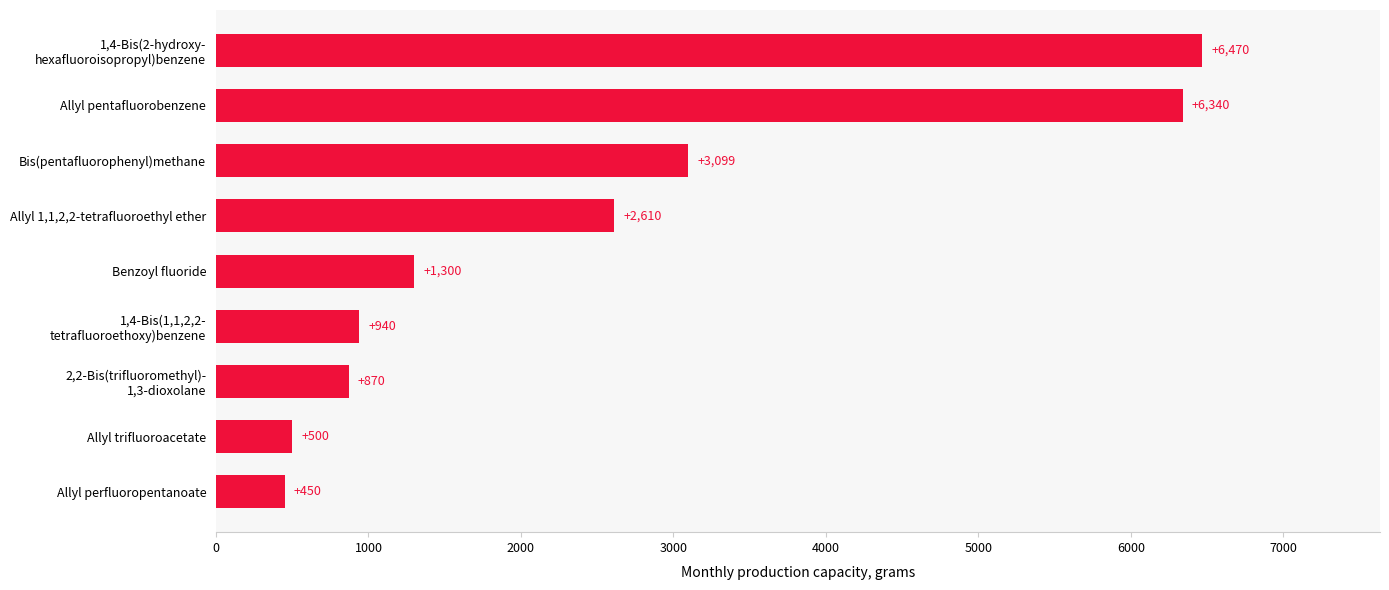

How many categories are shown in the chart?

9